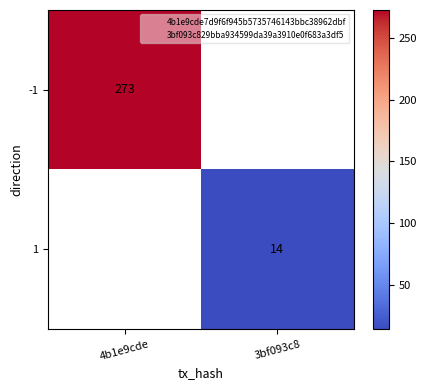

Which category has the lowest value in the -1 series?

4b1e9cde